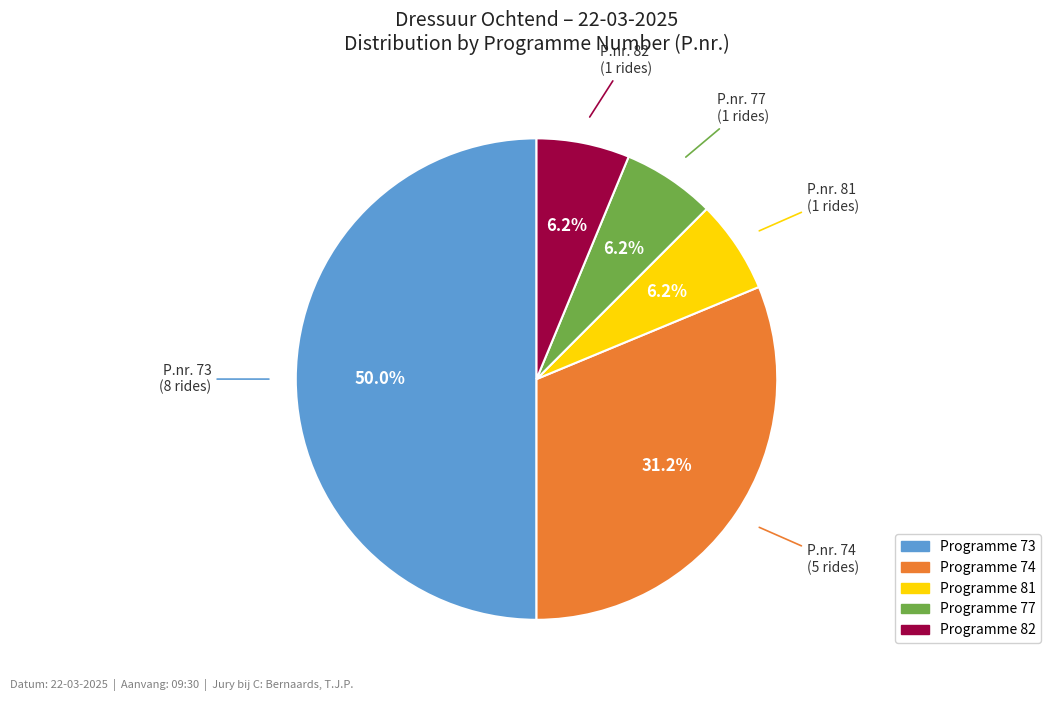

How many segments does this pie chart have?

5